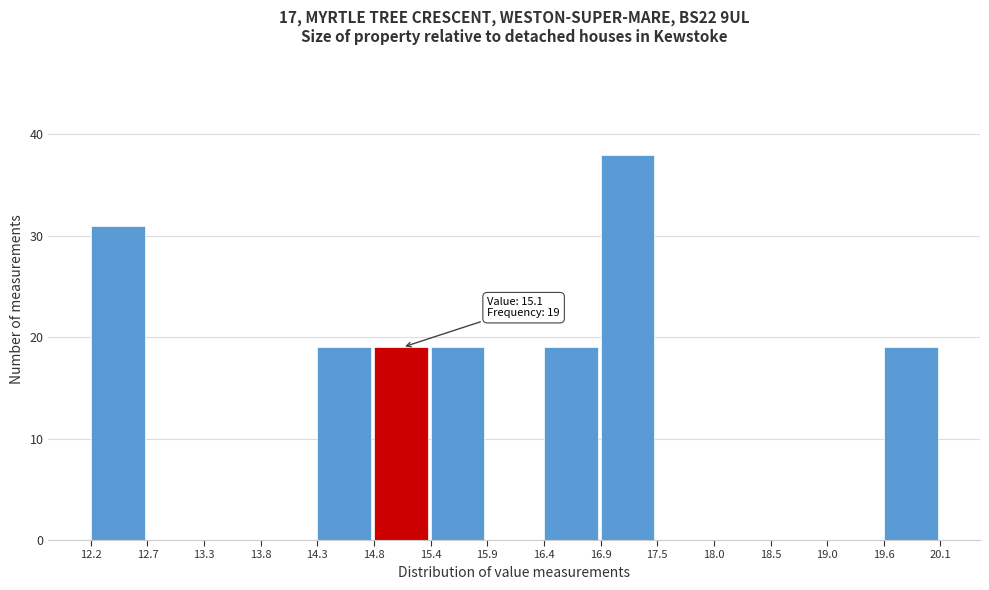

Which range on the x-axis has the tallest bar?

16.9 to 17.5